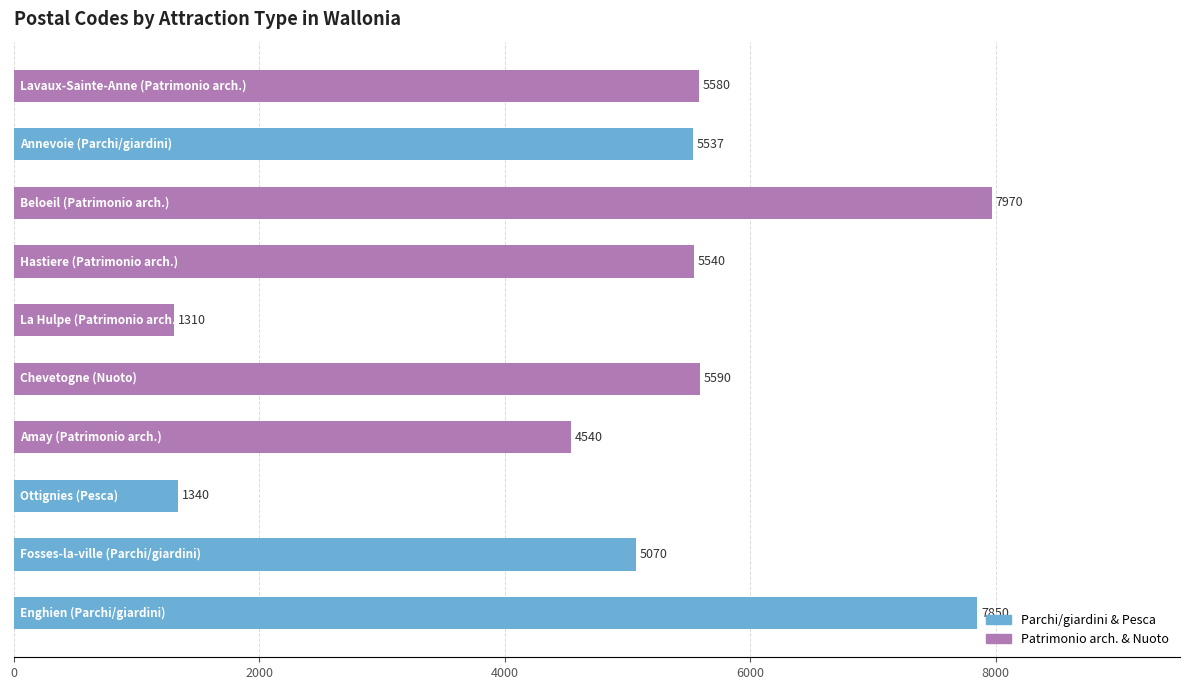

How many values are below 5540?

5